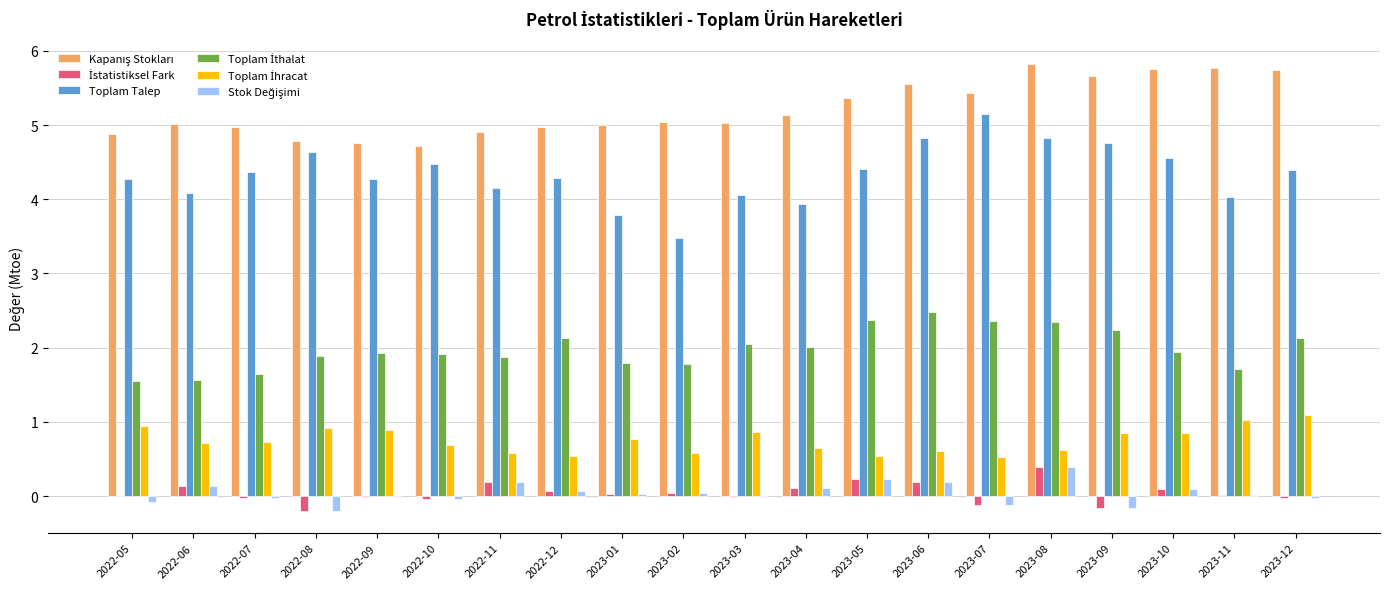

What is the difference between the Toplam Talep values at 2022-11 and 2023-08?

0.7